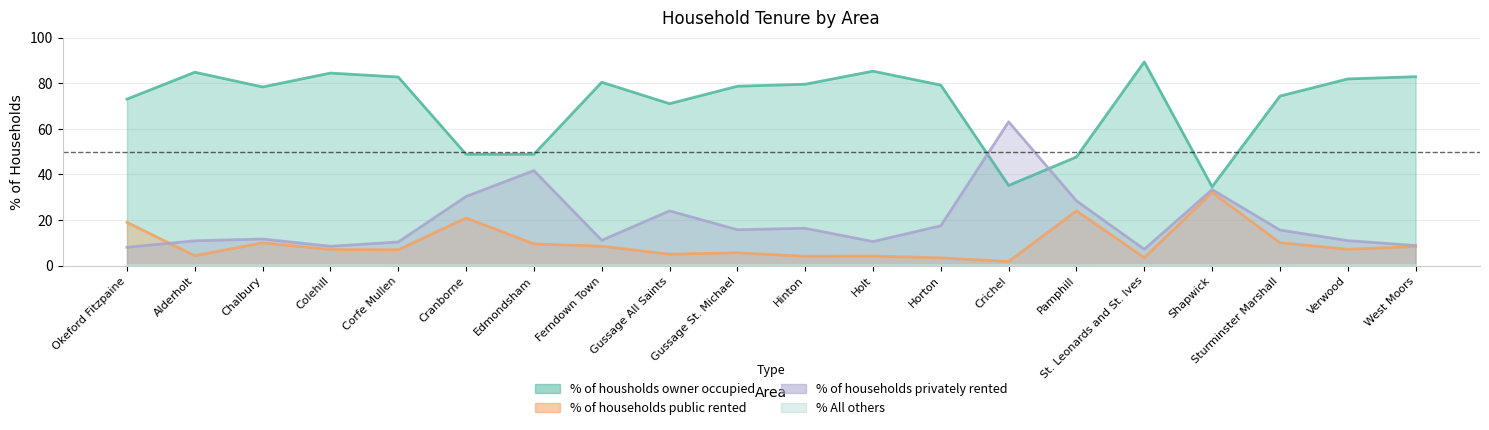

Between which two adjacent categories do % of households public rented and % of households privately rented first intersect?

Okeford Fitzpaine and Alderholt